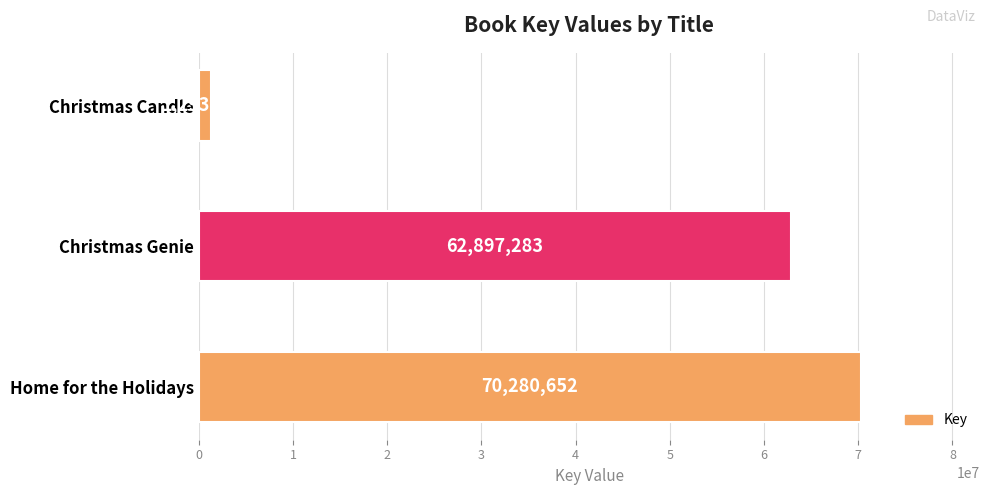

List the labels in order of value, smallest first.

Christmas Candle, Christmas Genie, Home for the Holidays